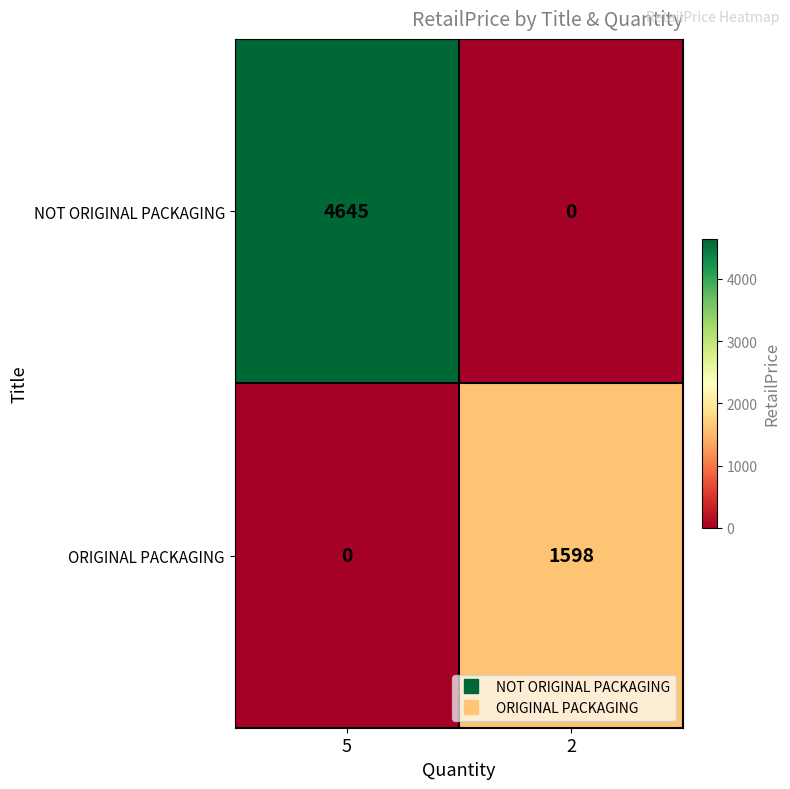

At which category does the chart reach its peak across all series?

5